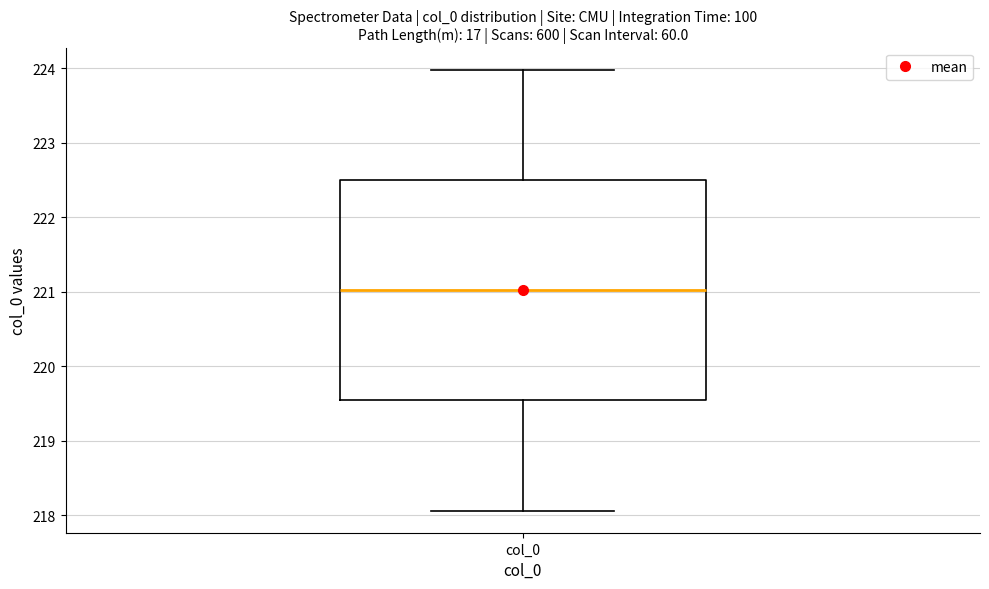

Transcribe this box plot: give where the median line is, the range the box spans, and where the two whiskers end, as read against the y-axis. The values are not printed on the chart, so give them approximately, as read against the axis.

median 221.0, box 219.5 to 222.5, whiskers 218.1 to 224.0